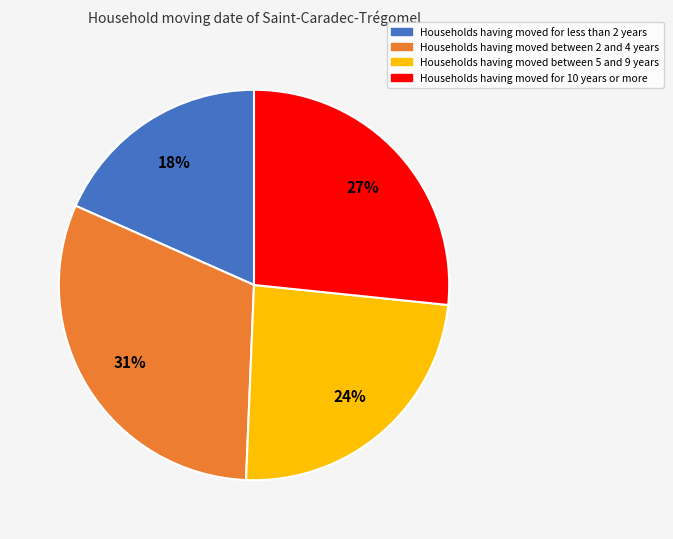

Is there a majority slice in this chart?

No